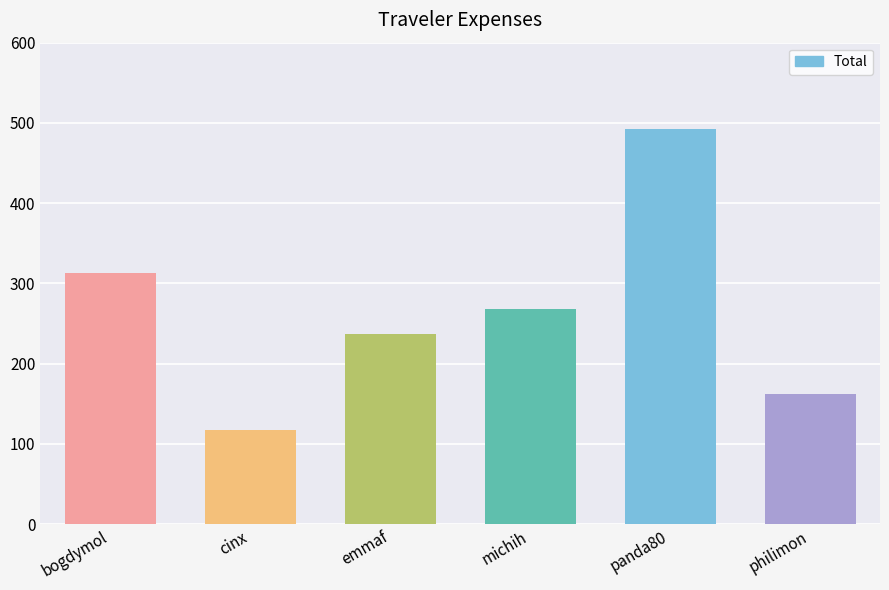

Reading left to right, what are all the values shown in this chart?

bogdymol=313.2	cinx=117.7	emmaf=237.2	michih=267.7	panda80=492.2	philimon=162.1